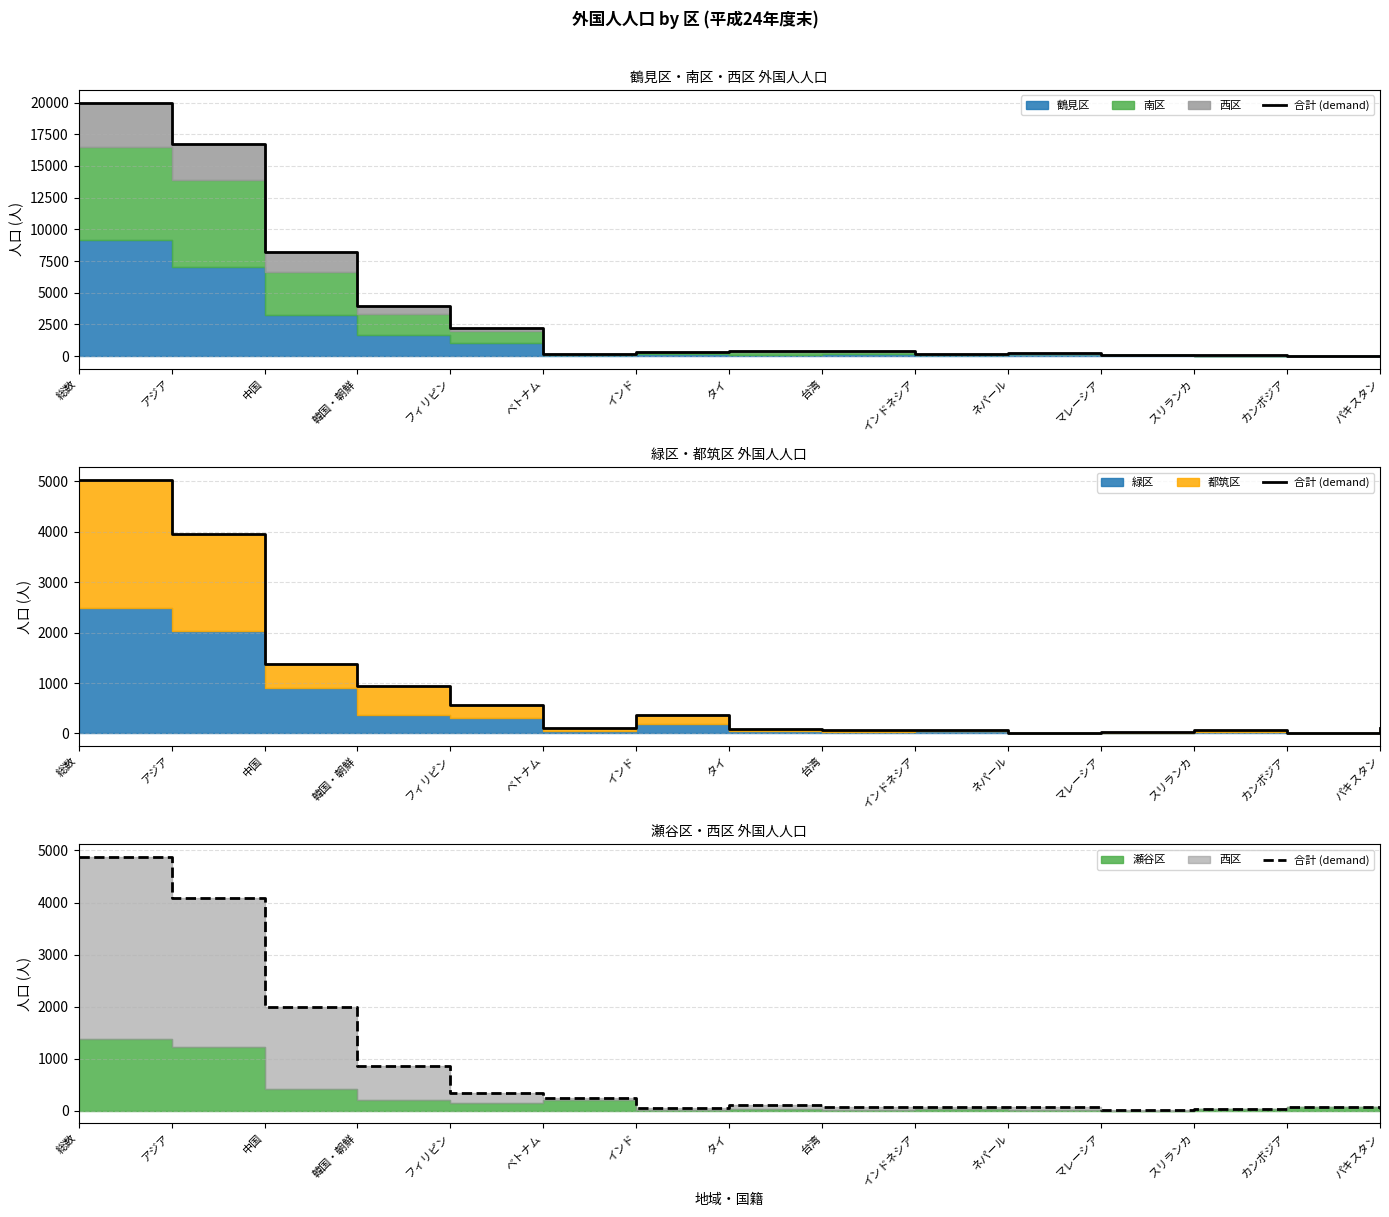

What is the label of the 8th point from the left?

タイ